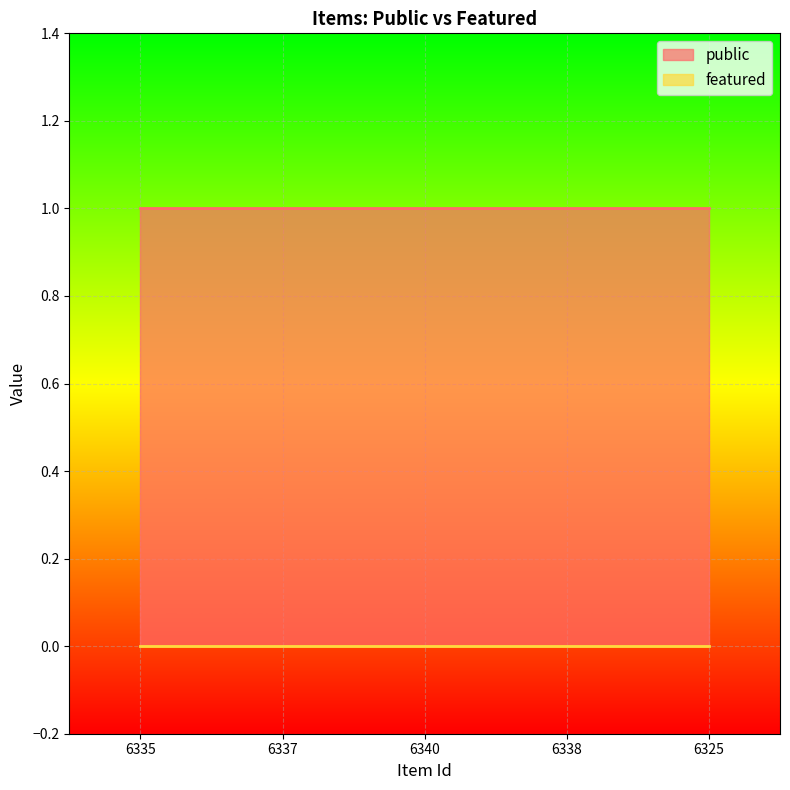

What is the label of the 2nd point from the right?

6338